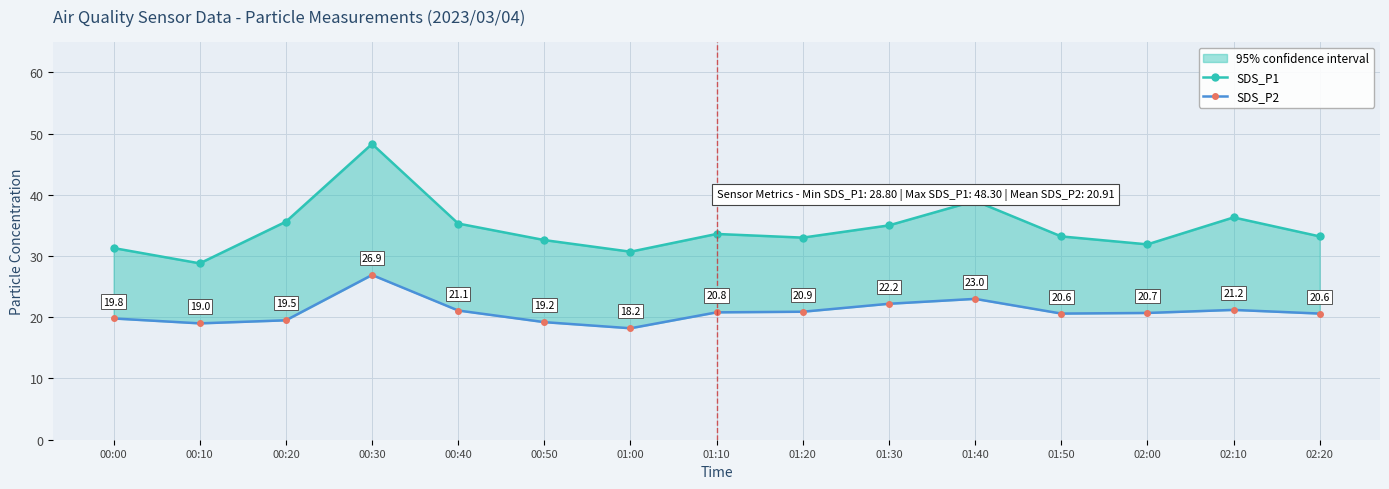

Reading left to right, what are all the values shown in this chart?

SDS_P1: 00:00=31.3	00:10=28.8	00:20=35.6	00:30=48.3	00:40=35.3	00:50=32.6	01:00=30.7	01:10=33.6	01:20=33.0	01:30=35.0	01:40=39.0	01:50=33.2	02:00=31.9	02:10=36.3	02:20=33.2
SDS_P2: 00:00=19.8	00:10=19.0	00:20=19.5	00:30=26.9	00:40=21.1	00:50=19.2	01:00=18.2	01:10=20.8	01:20=20.9	01:30=22.2	01:40=23.0	01:50=20.6	02:00=20.7	02:10=21.2	02:20=20.6